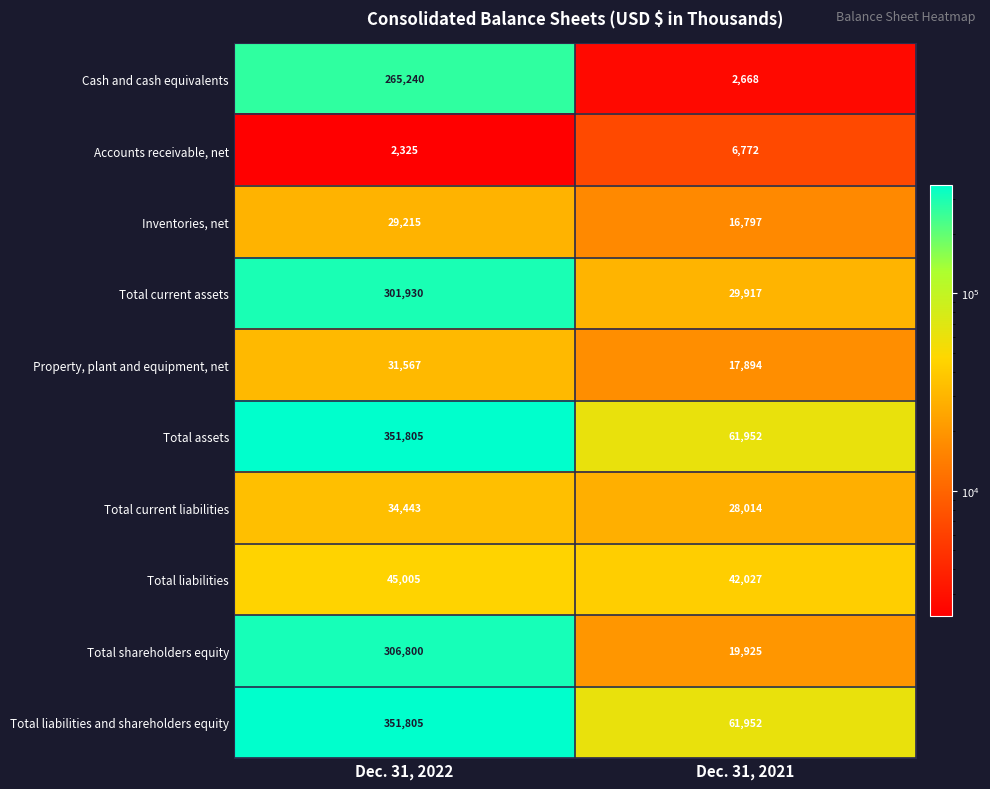

Read the Accounts receivable, net value at Dec. 31, 2022, to the nearest 100.

2300